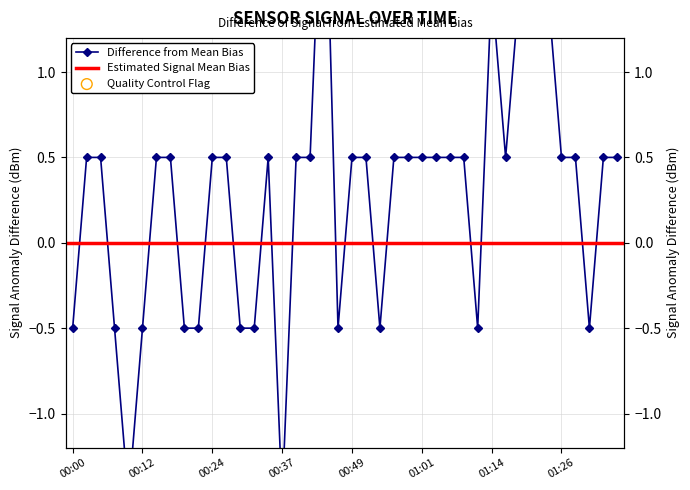

What is the change in value from 00:10 to 00:29?

+1.0